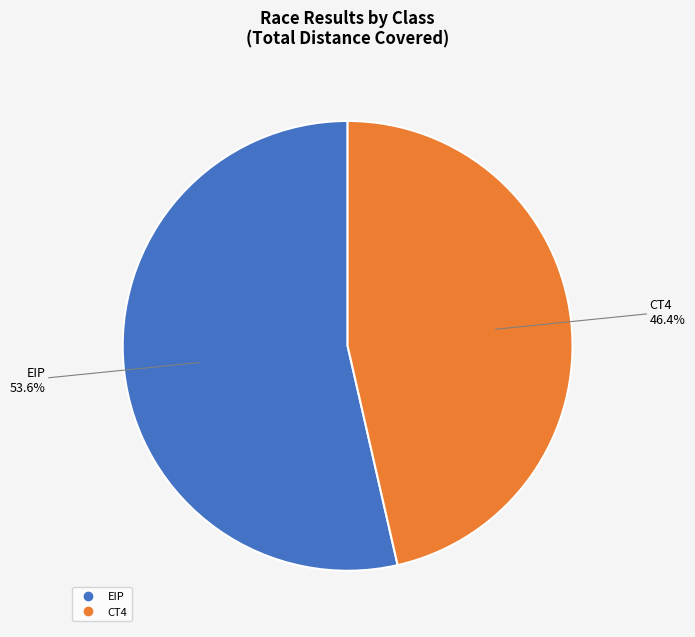

How many slices are in this pie chart?

2